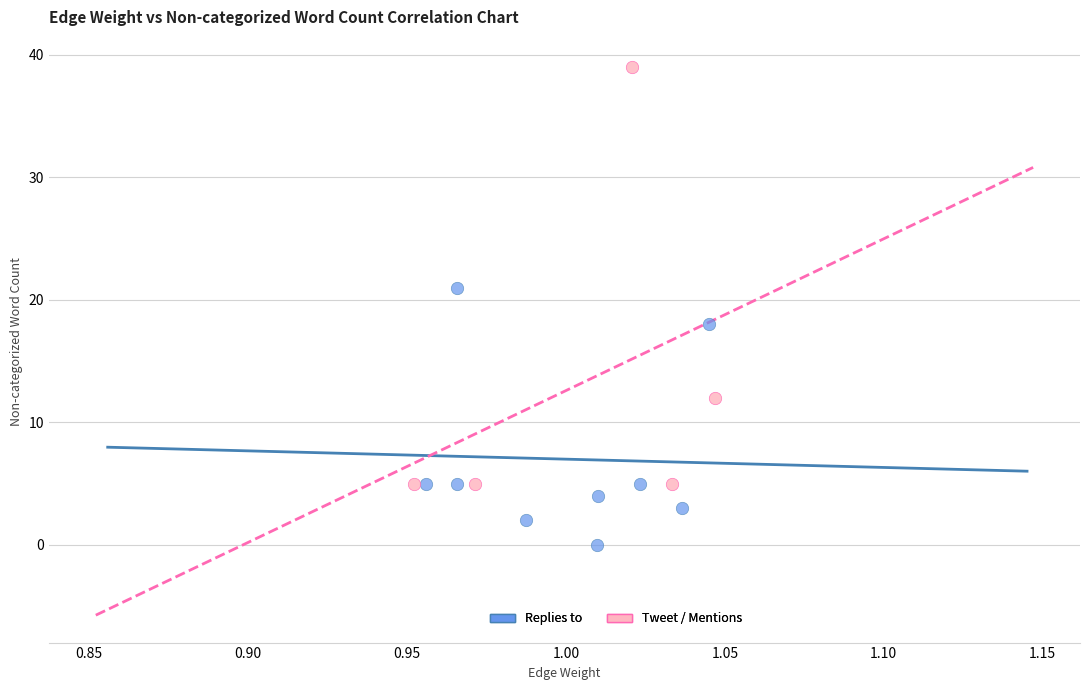

Which series contains the highest Y value?

Tweet / Mentions